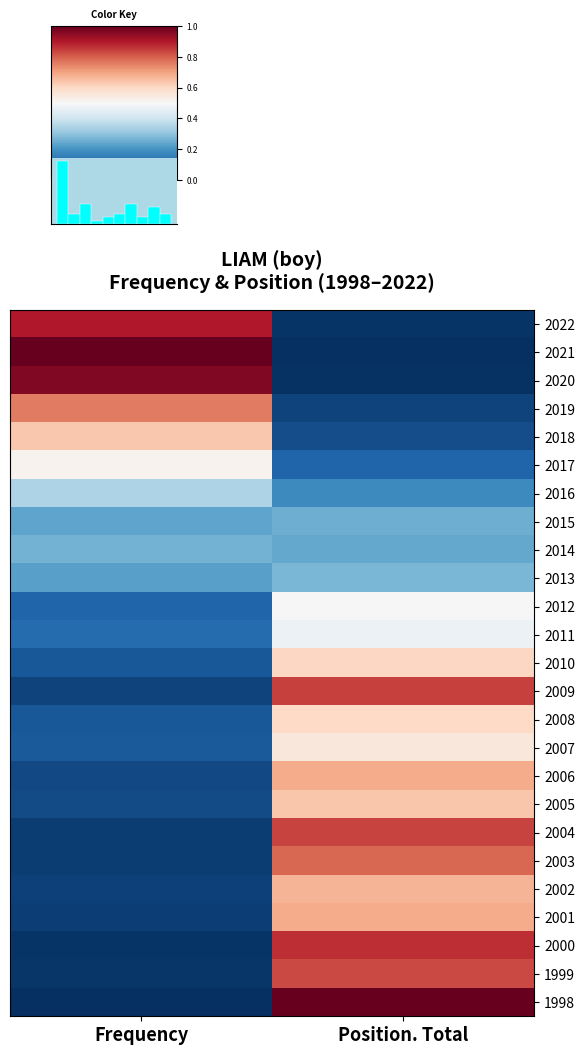

At which label does 2005 reach its minimum?

Frequency